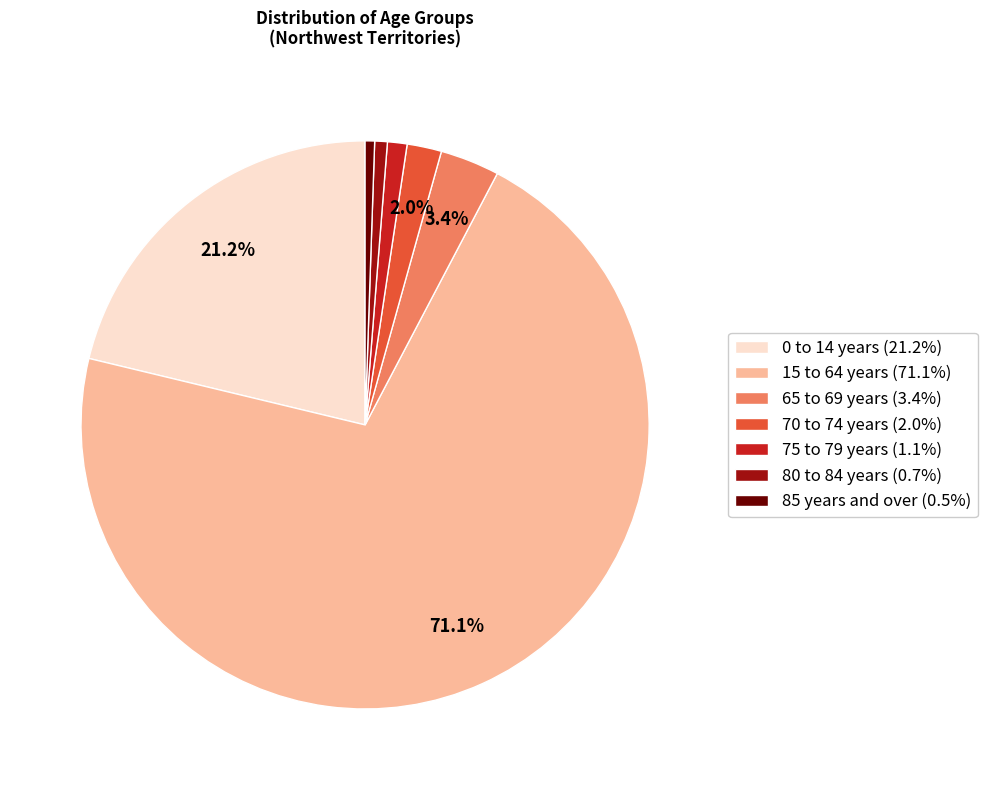

Is the sum of 15 to 64 years and 85 years and over greater than half?

Yes